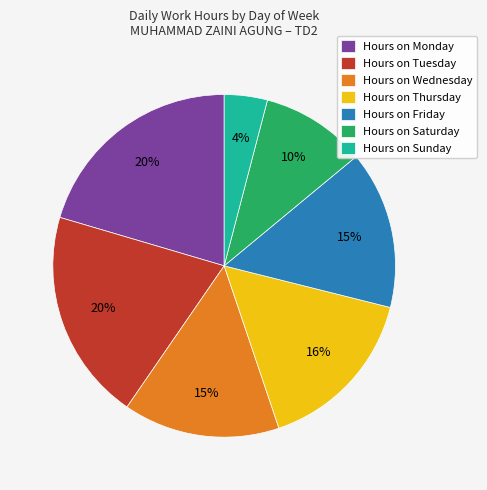

What is the ratio of the value at Hours on Saturday to the value at Hours on Friday?

0.7